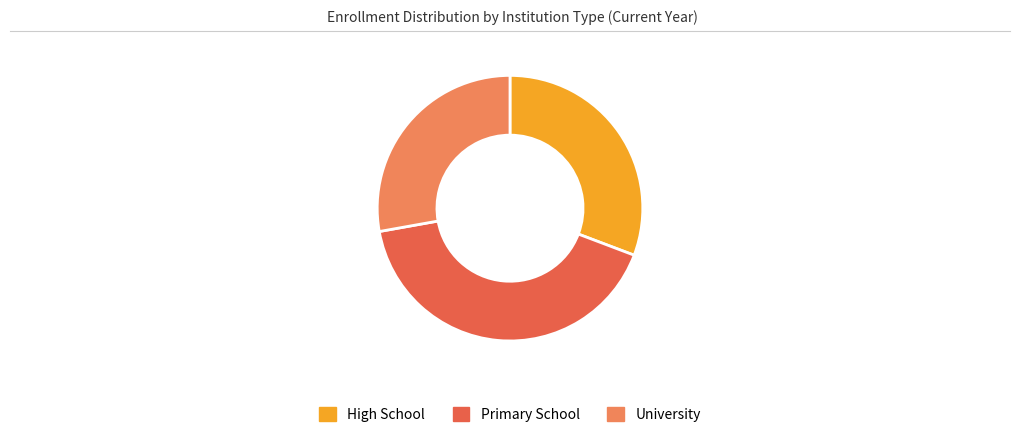

Does any single category account for the majority?

No